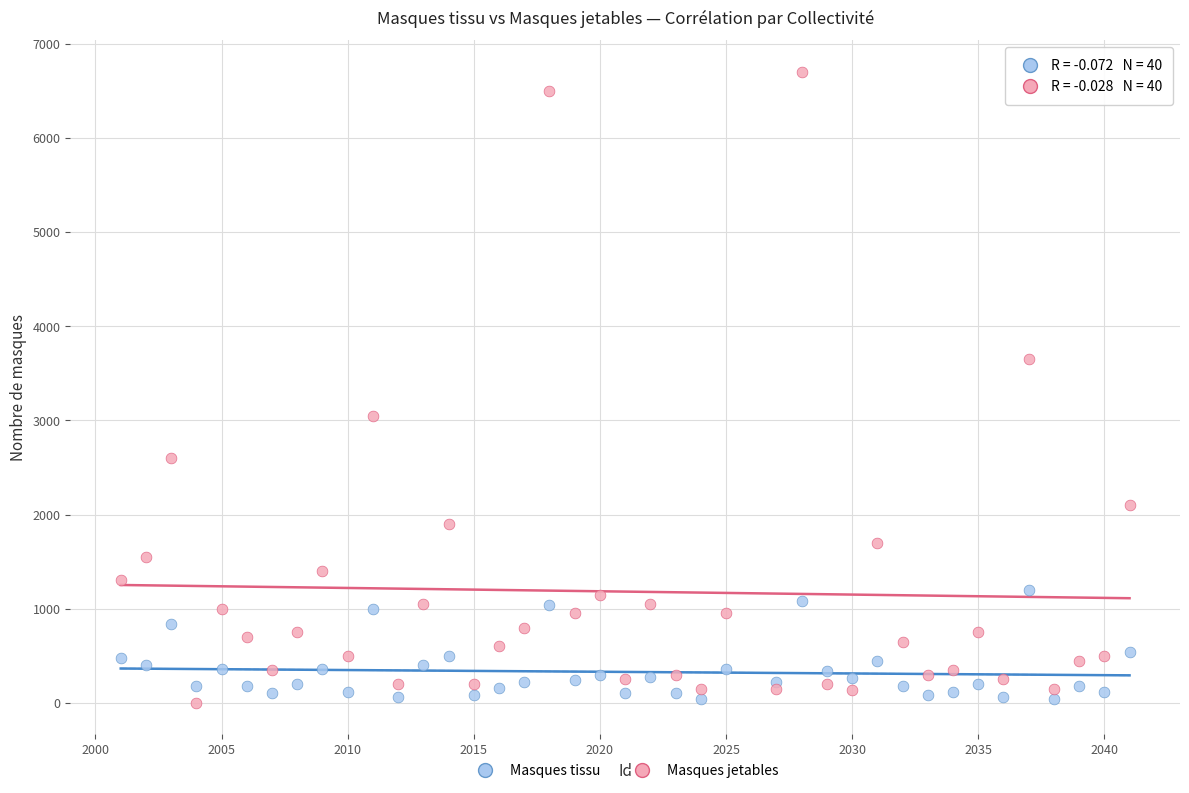

Which series has the widest spread of Y values?

Masques jetables